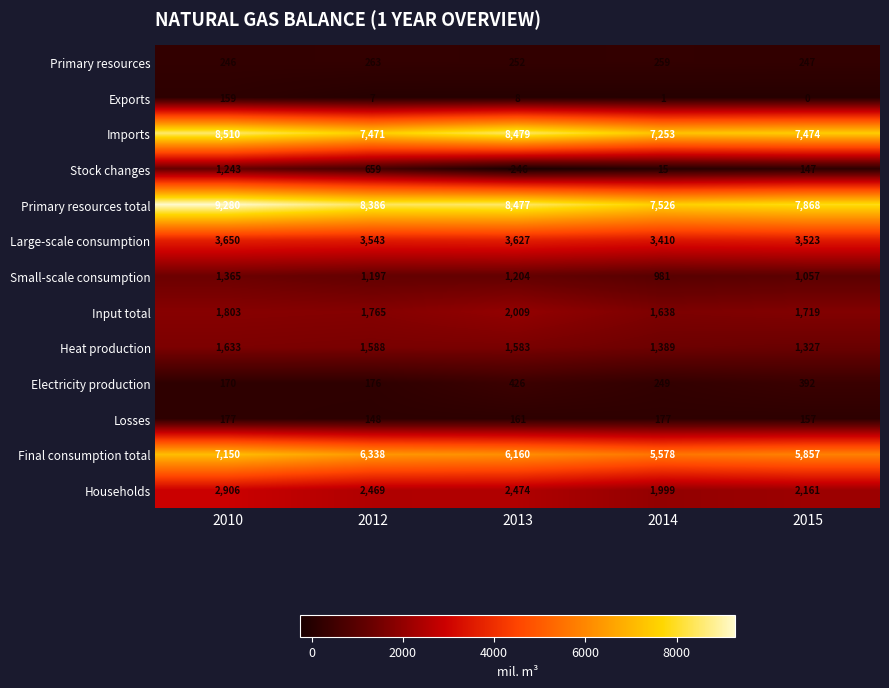

What is the difference between the highest and lowest values at 2010?

9121